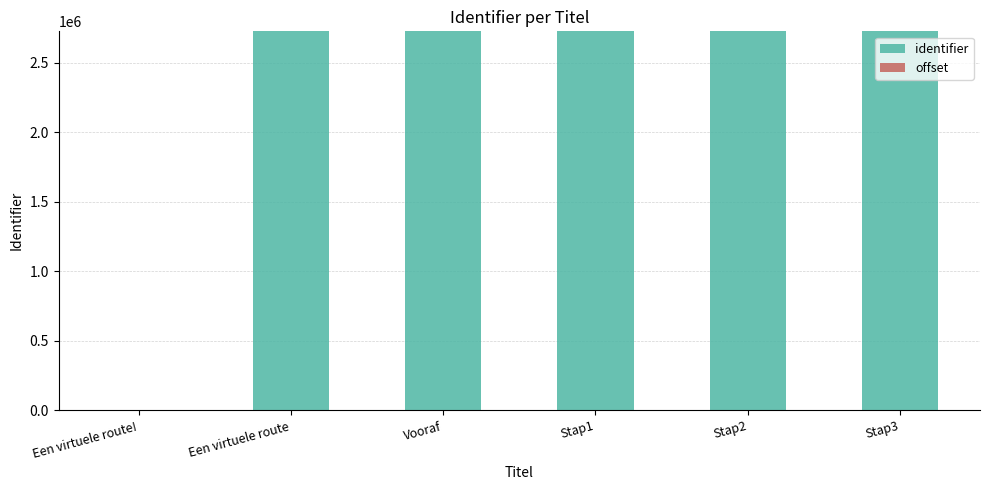

What is the sum of all identifier values?

13638044